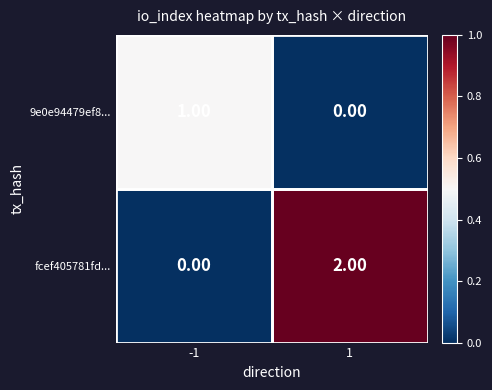

Between -1 and 1, which series saw the biggest shift?

fcef405781fd...